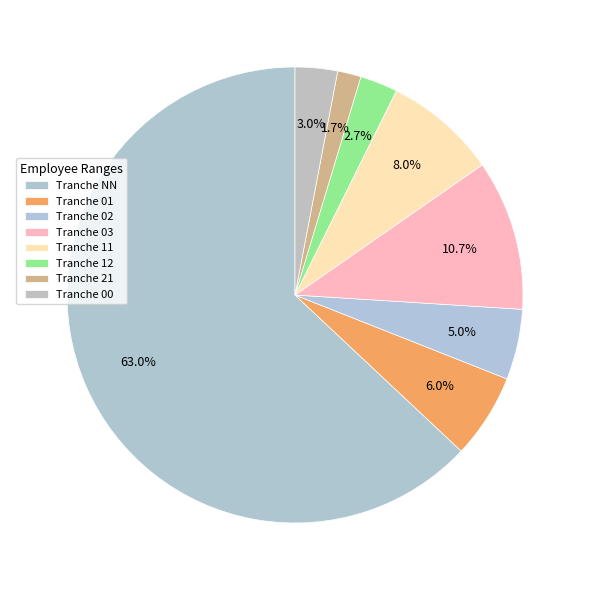

How many segments does this pie chart have?

8